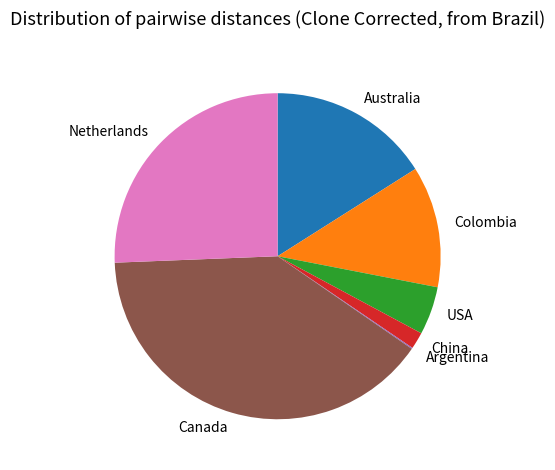

Which has a higher value, USA or Colombia?

Colombia